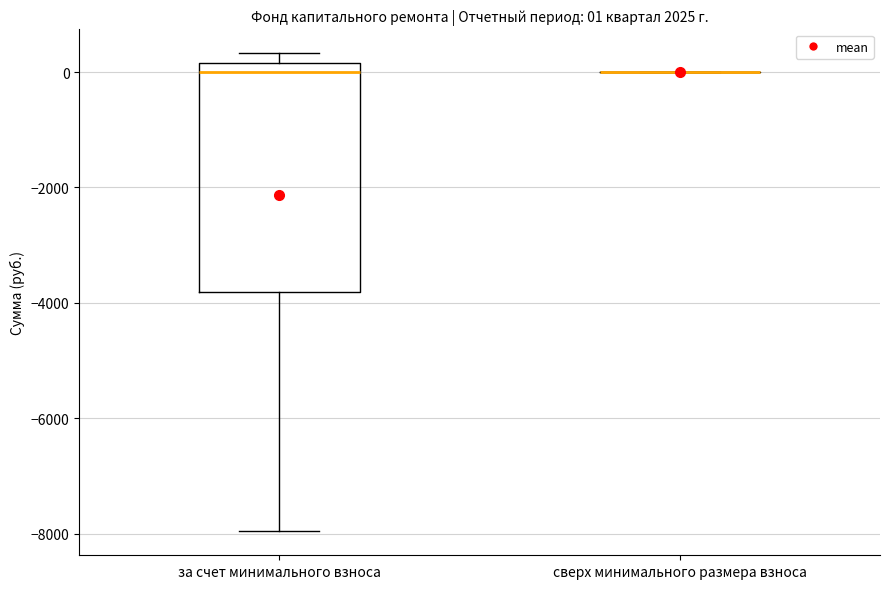

Comparing the boxes themselves (not the whiskers), which one is the tallest?

за счет минимального взноса